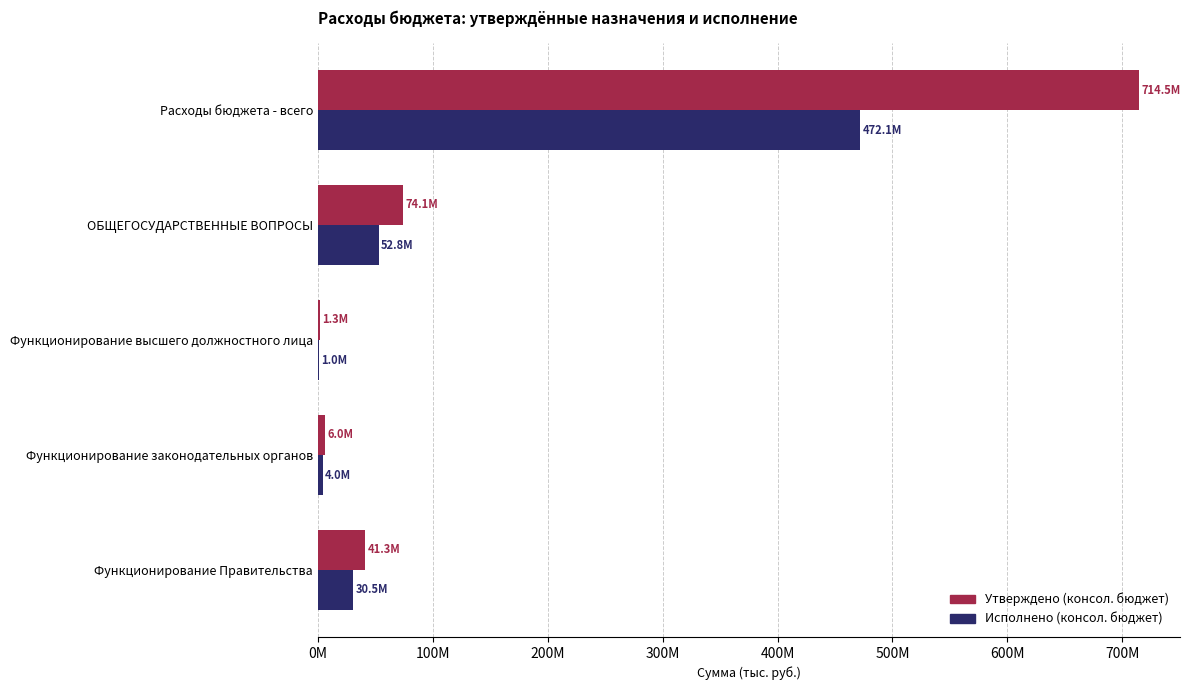

What are all the series names shown in the legend?

Утверждено (консол. бюджет), Исполнено (консол. бюджет)